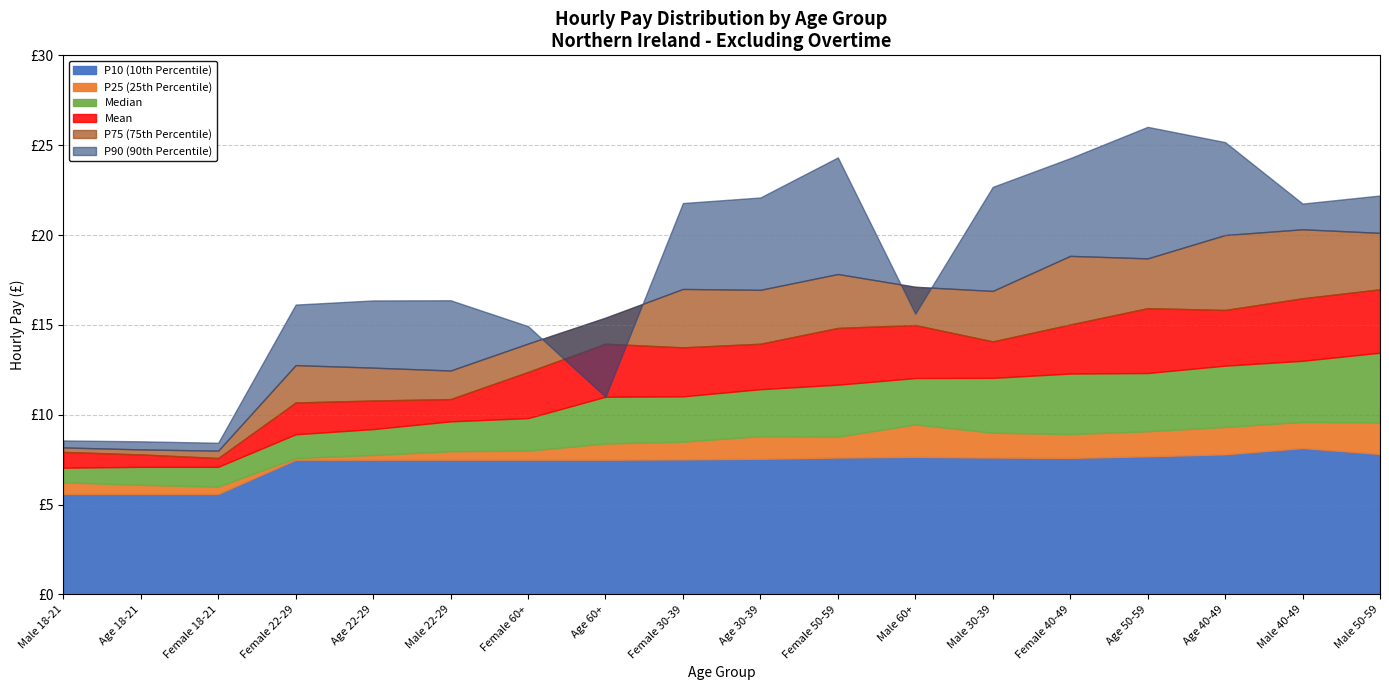

List the series in order of their peak value, lowest first.

P10, P25, Median, Mean, P75, P90